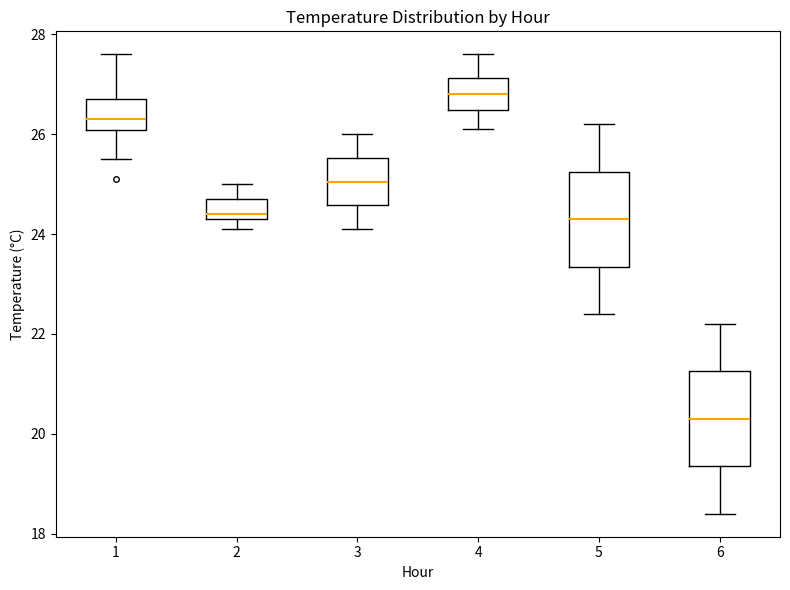

Where is the upper edge of the box at x = 4 on the y-axis? The values are not printed on the chart, so give them approximately, as read against the axis.

27.2